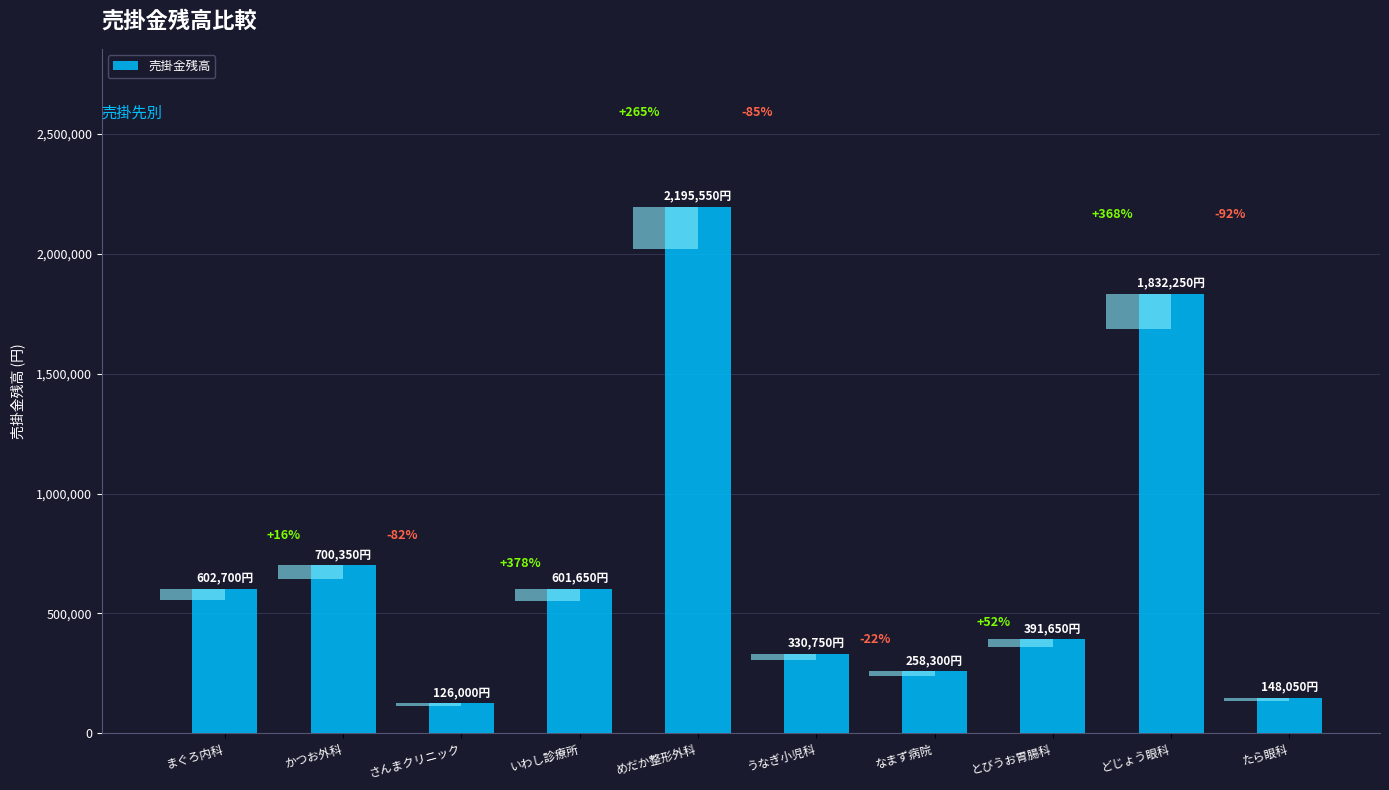

Reading right to left, transcribe all the data shown in this chart.

たら眼科=148050	どじょう眼科=1832250	とびうお胃腸科=391650	なまず病院=258300	うなぎ小児科=330750	めだか整形外科=2195550	いわし診療所=601650	さんまクリニック=126000	かつお外科=700350	まぐろ内科=602700